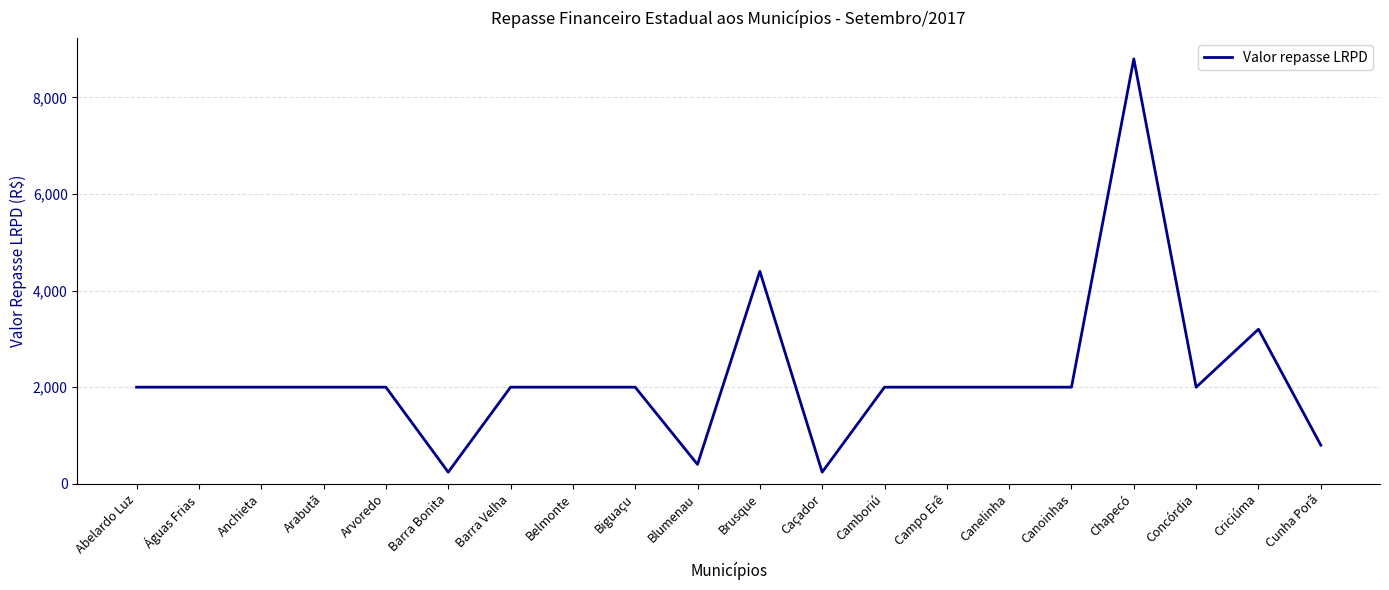

Approximately how many times larger is the value at Barra Velha compared to Criciúma?

0.6